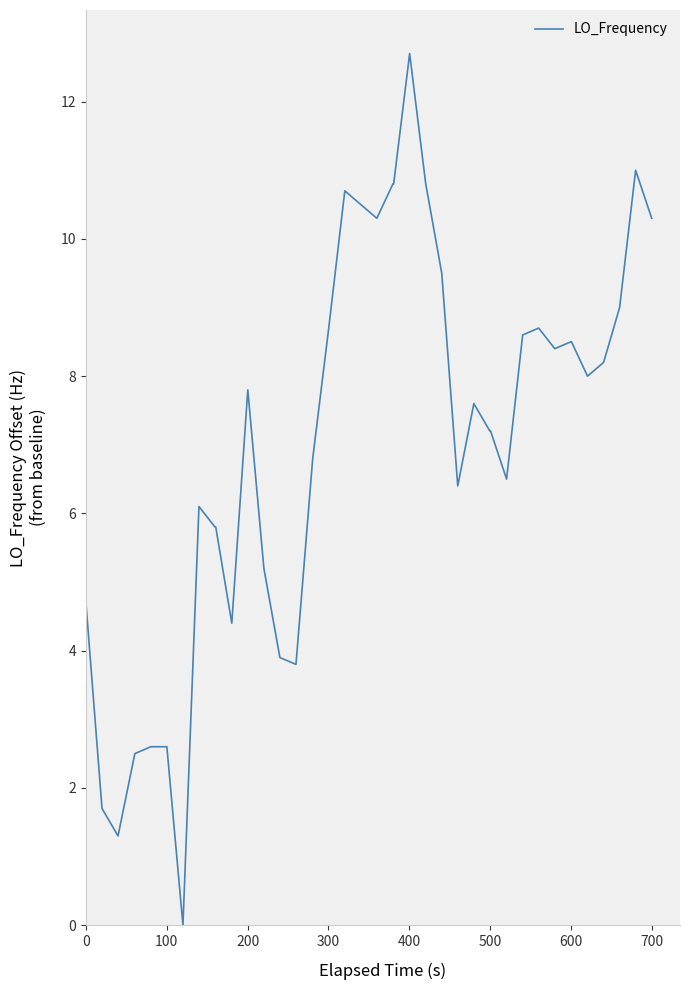

What is the difference between the maximum and minimum values?

12.7